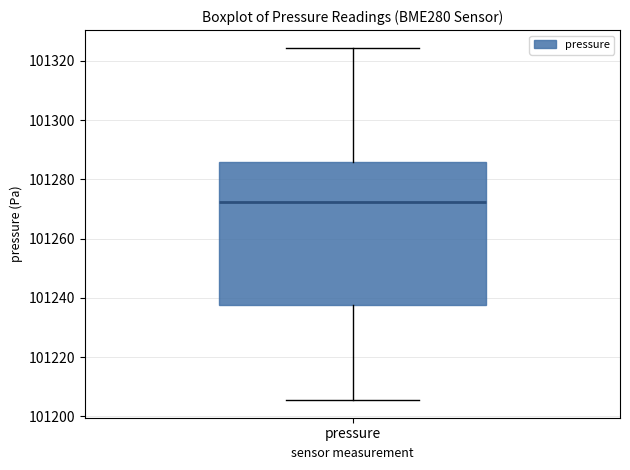

Where does the lower whisker of the box for pressure end on the y-axis? The values are not printed on the chart, so give them approximately, as read against the axis.

101206